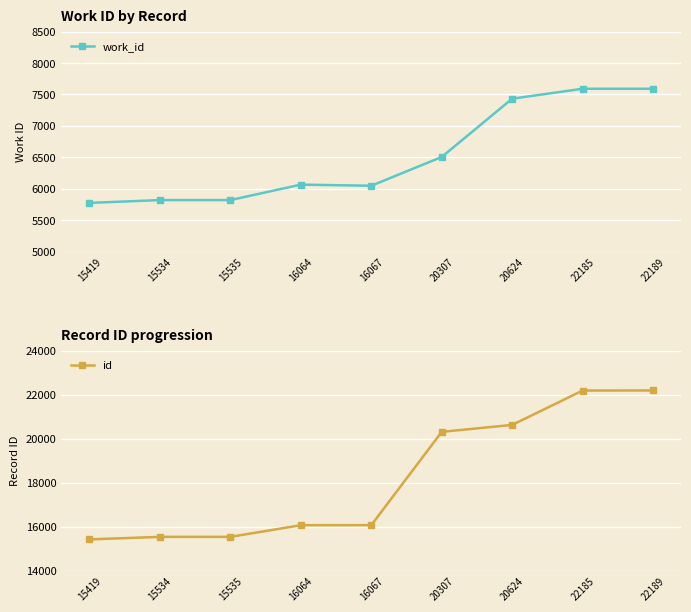

True or false: work_id has more than 2 interior local peaks.

False